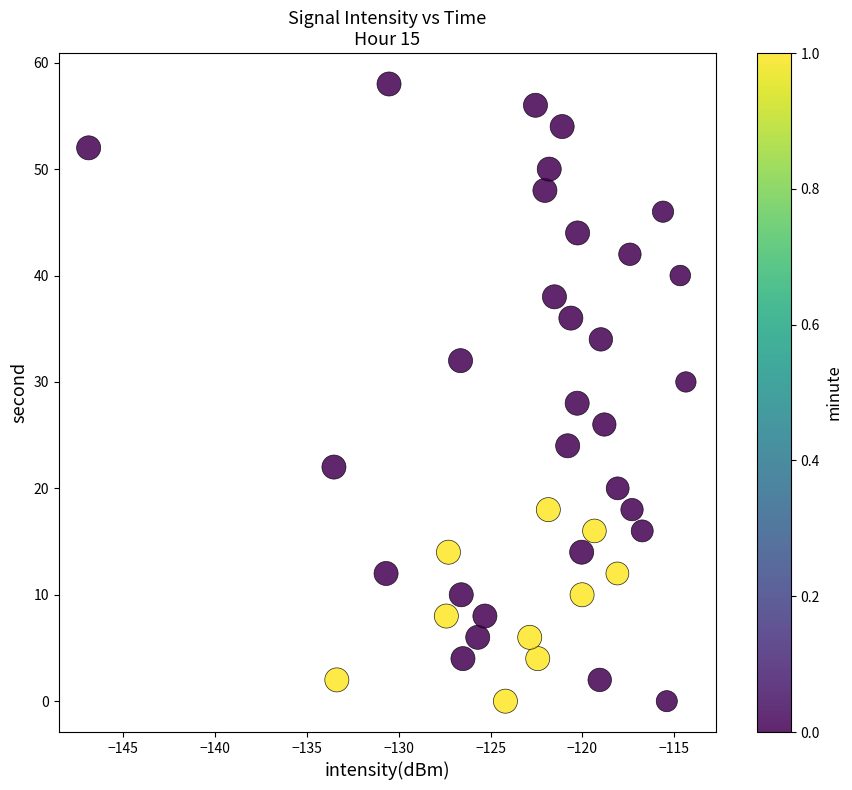

What is the range of Y values (max minus min)?

58